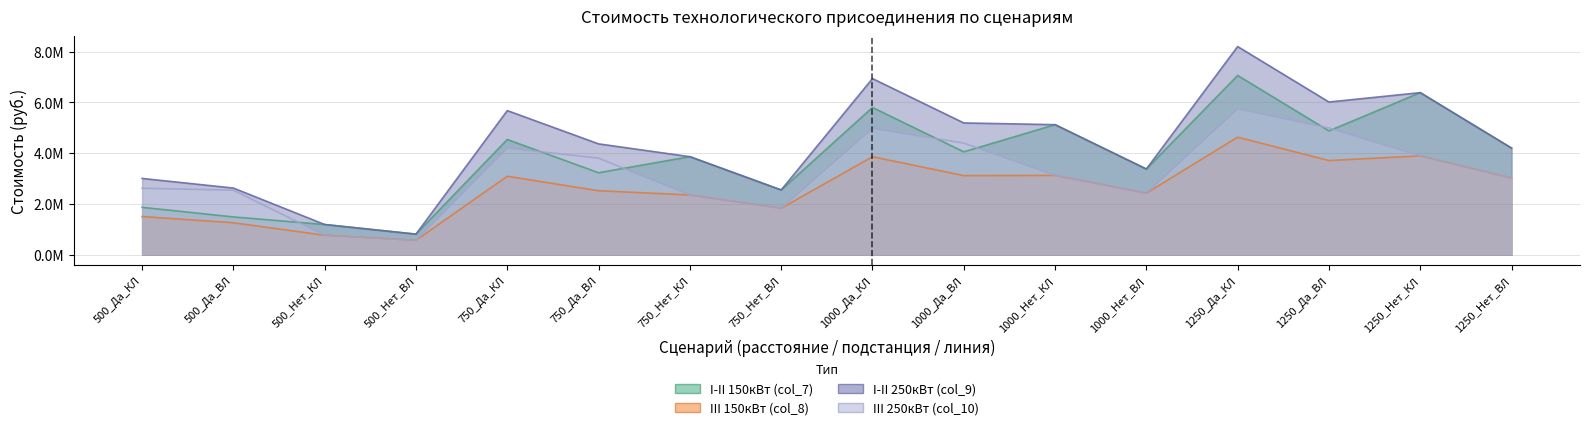

What is the label of the 12th point from the left?

1000_Нет_ВЛ